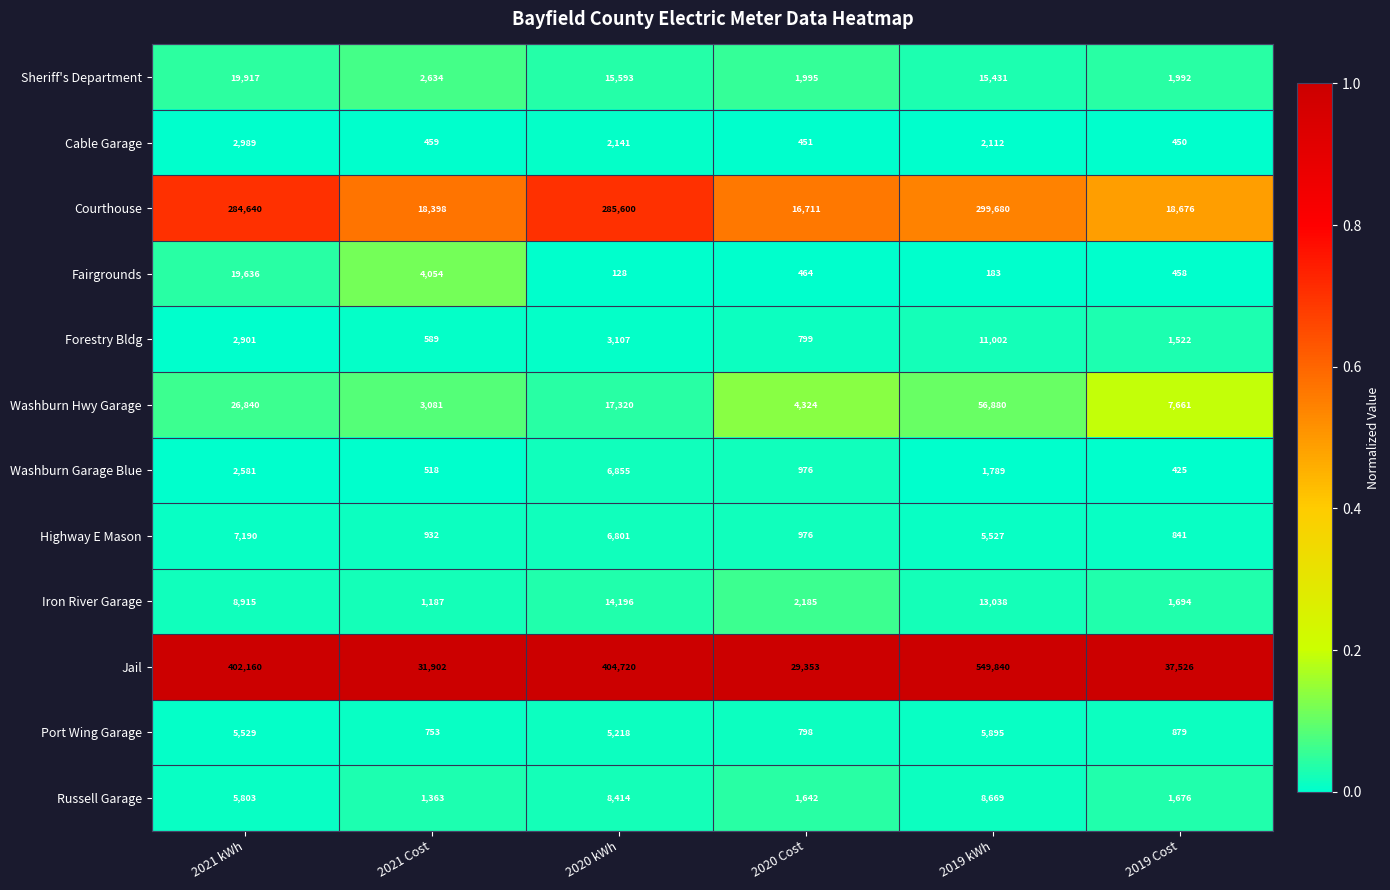

The value of Washburn Garage Blue at 2021 Cost is 112. True or false?

False